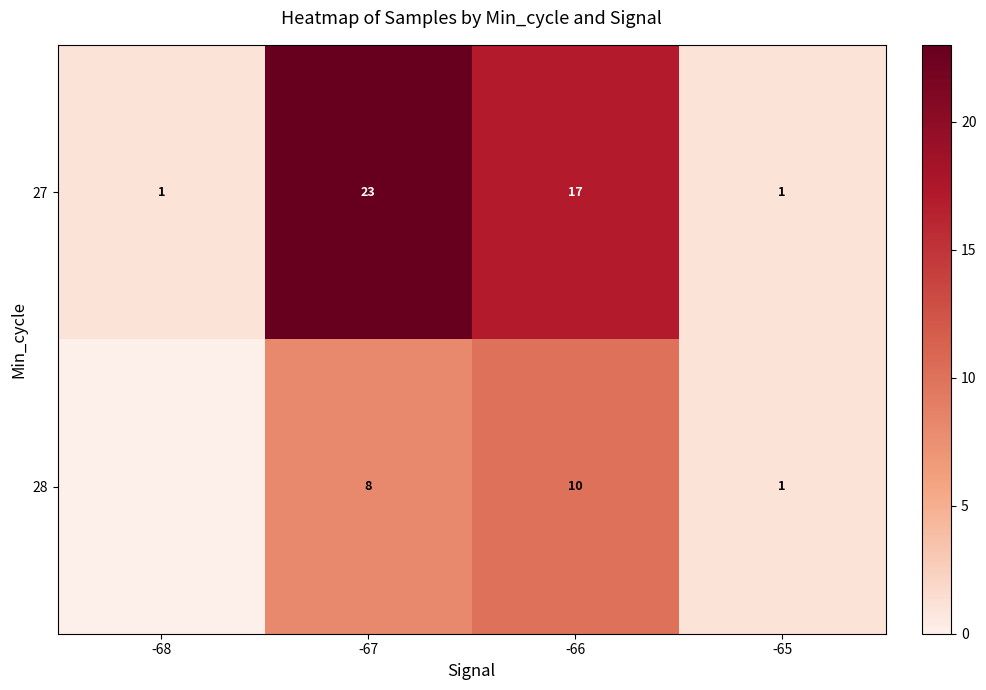

Where is 27 nearest to the value 12?

-66